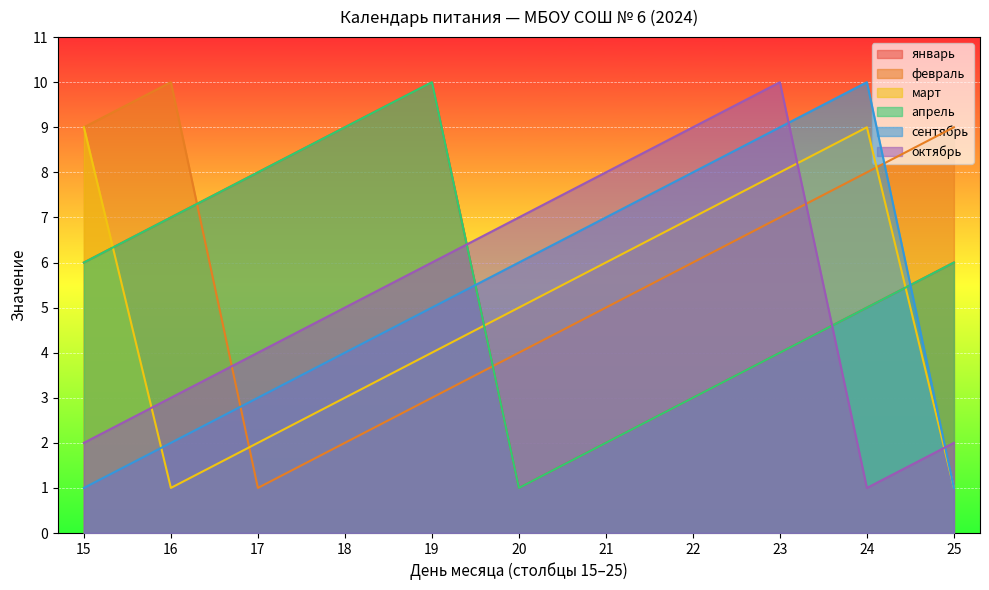

The сентябрь series shows 9 at 23. True or false?

True